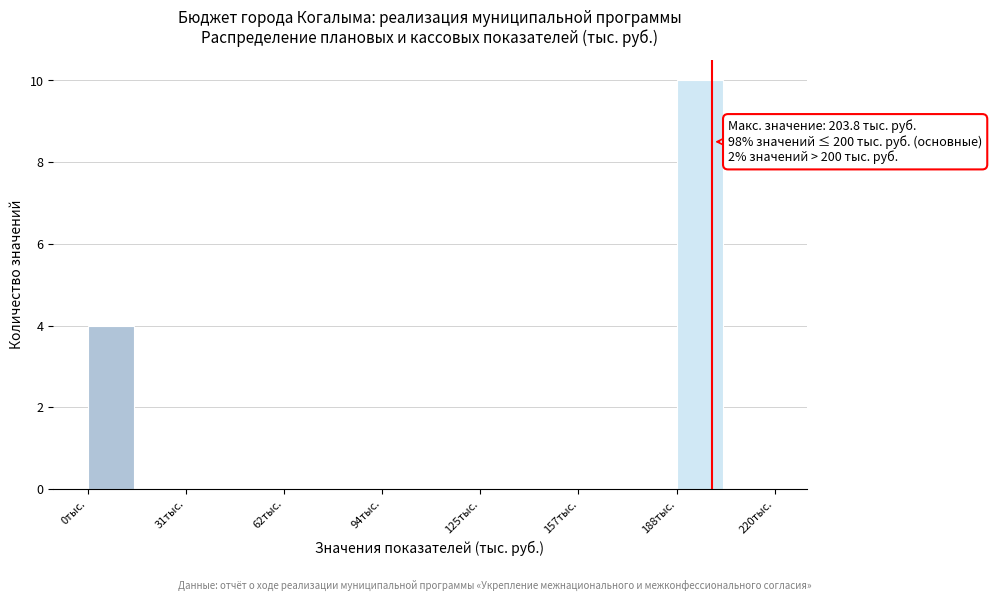

Read against the x-axis, roughly where is the centre of the tallest bar?

195